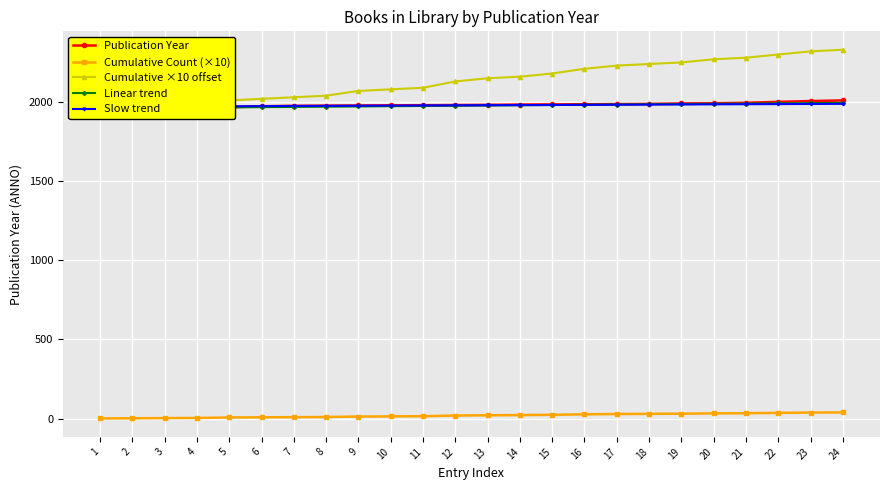

At how many categories does at least one series exceed 1116?

24